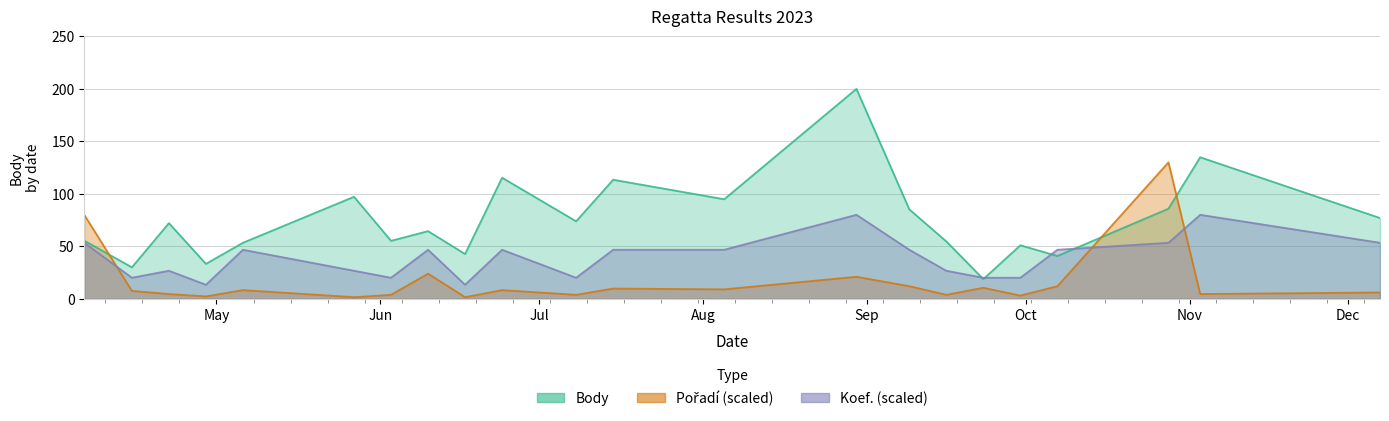

How many series are shown in this chart?

3